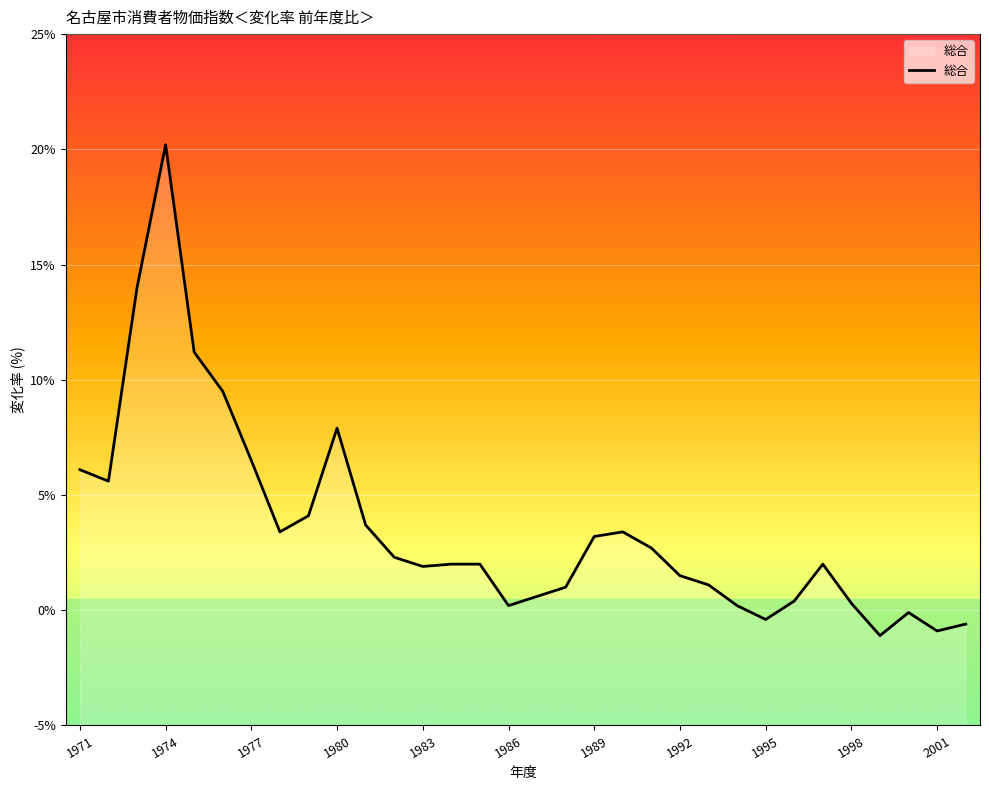

True or false: the data shows -0.9 at 2001.

True